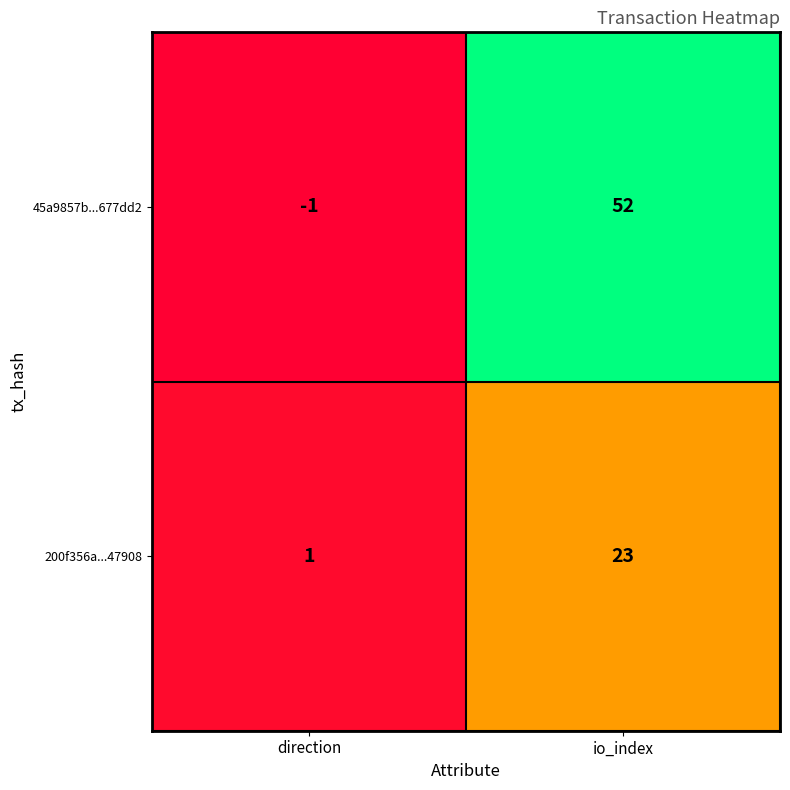

At which label does 45a9857b...677dd2 reach its peak?

io_index